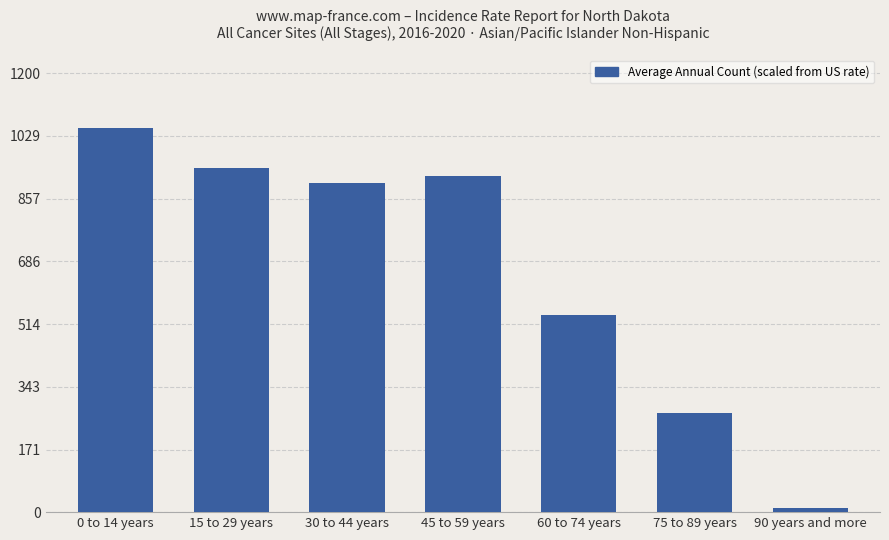

How many data points does each series have?

7